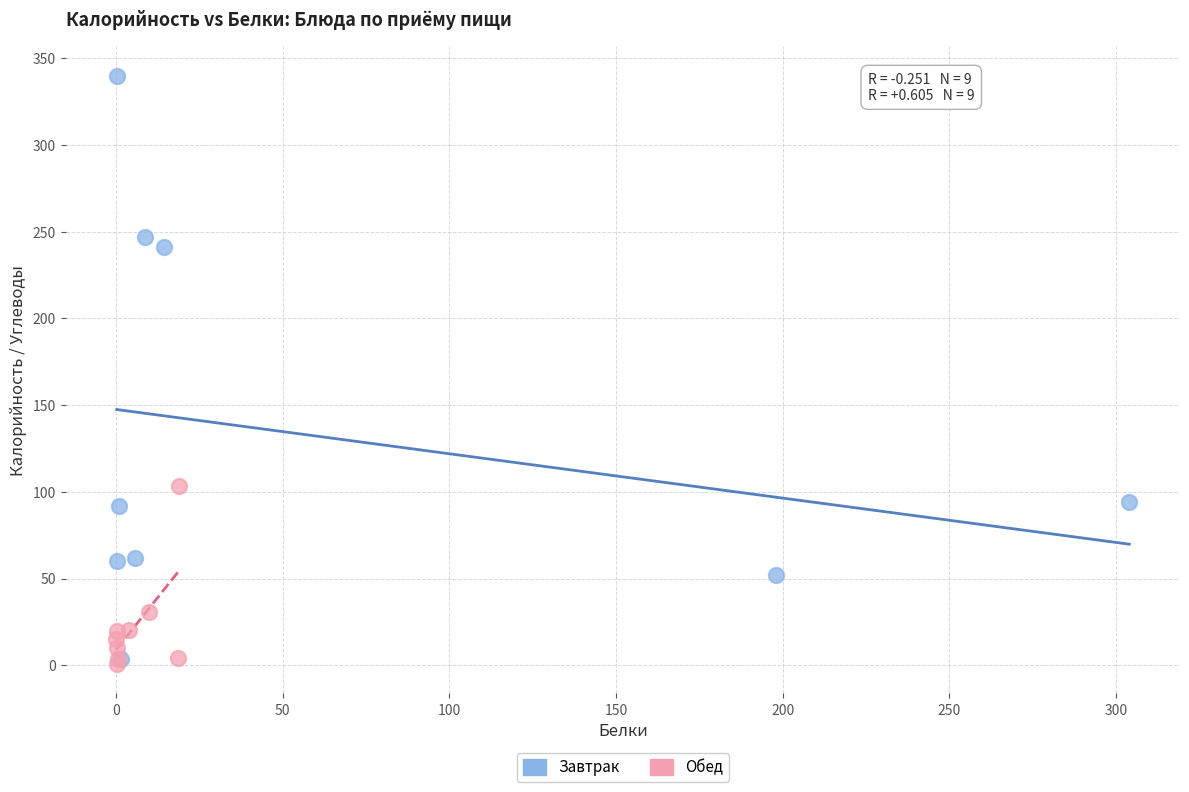

Which series has the largest Y range (max minus min)?

Завтрак